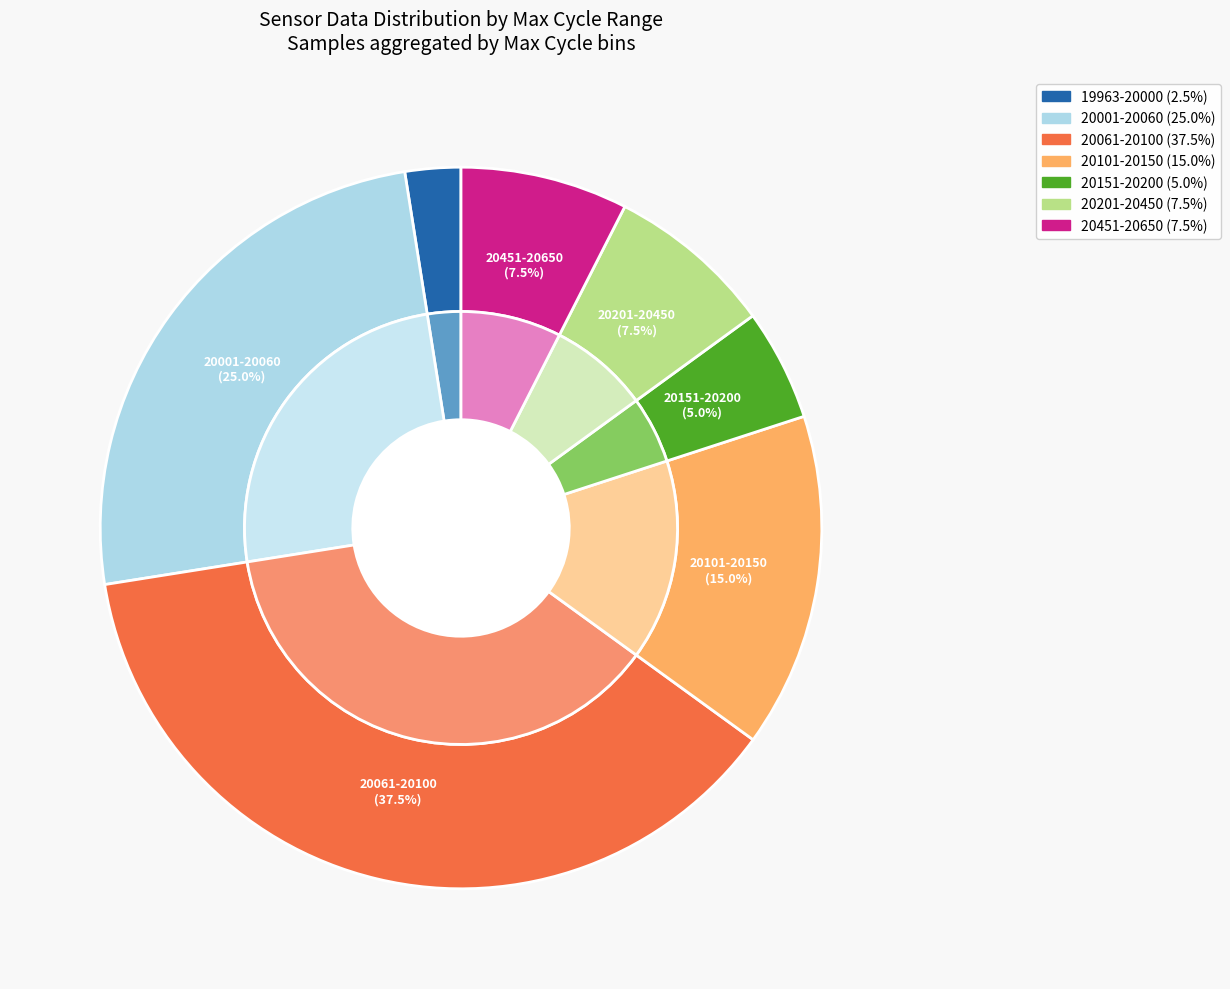

Is it true that 28 is 1% of the pie?

False